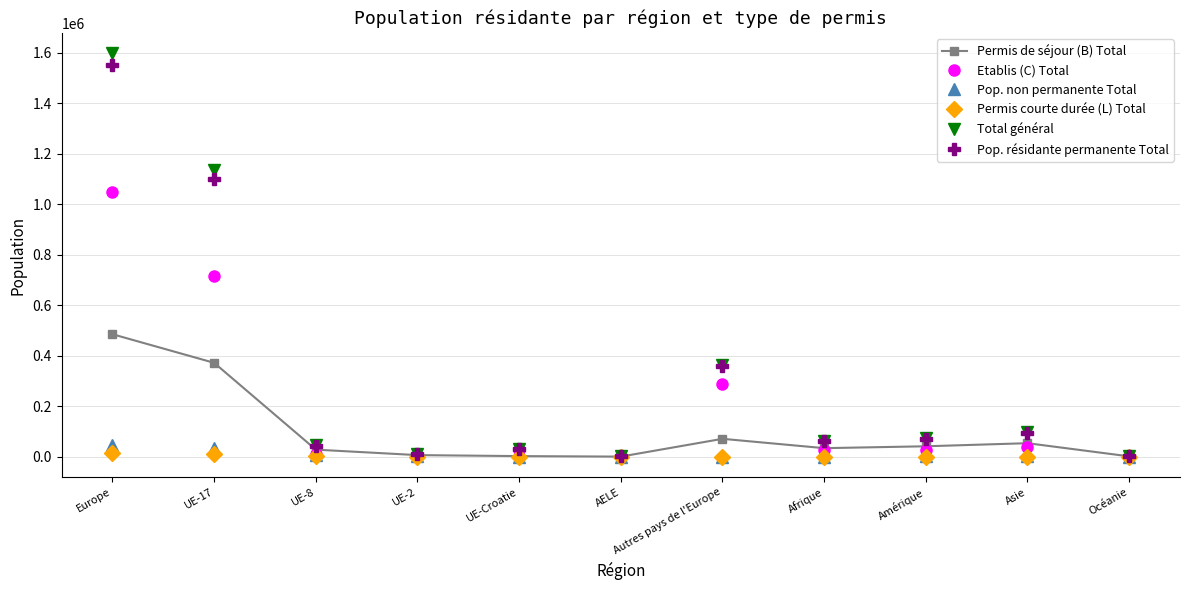

What is the value of the Total général point at the 5th from the left?

32719